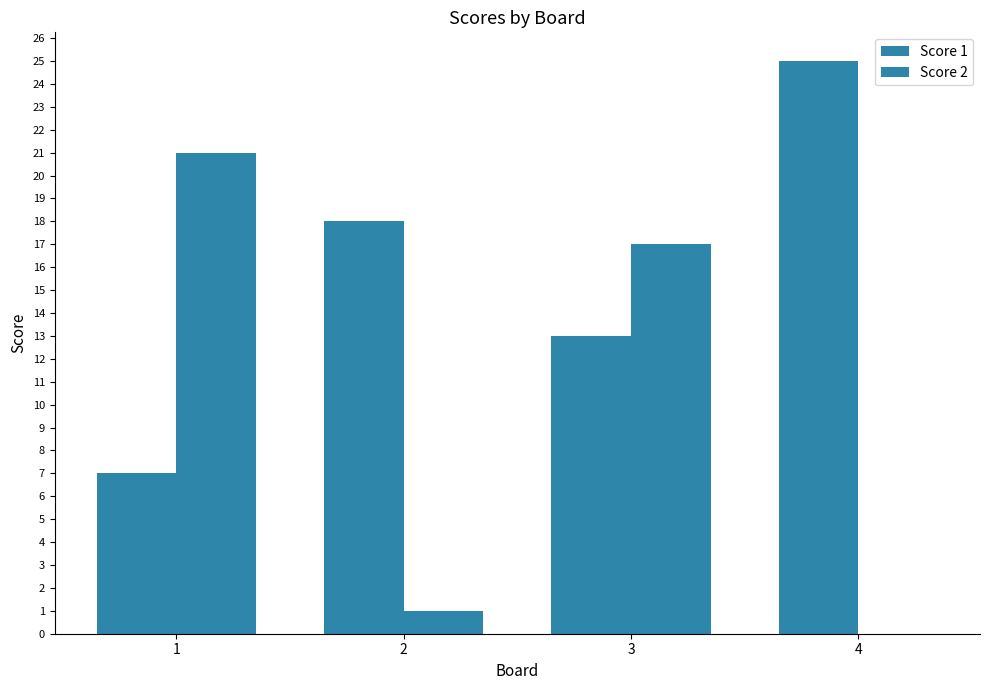

Rank the categories by Score 1 value from lowest to highest.

1, 3, 2, 4